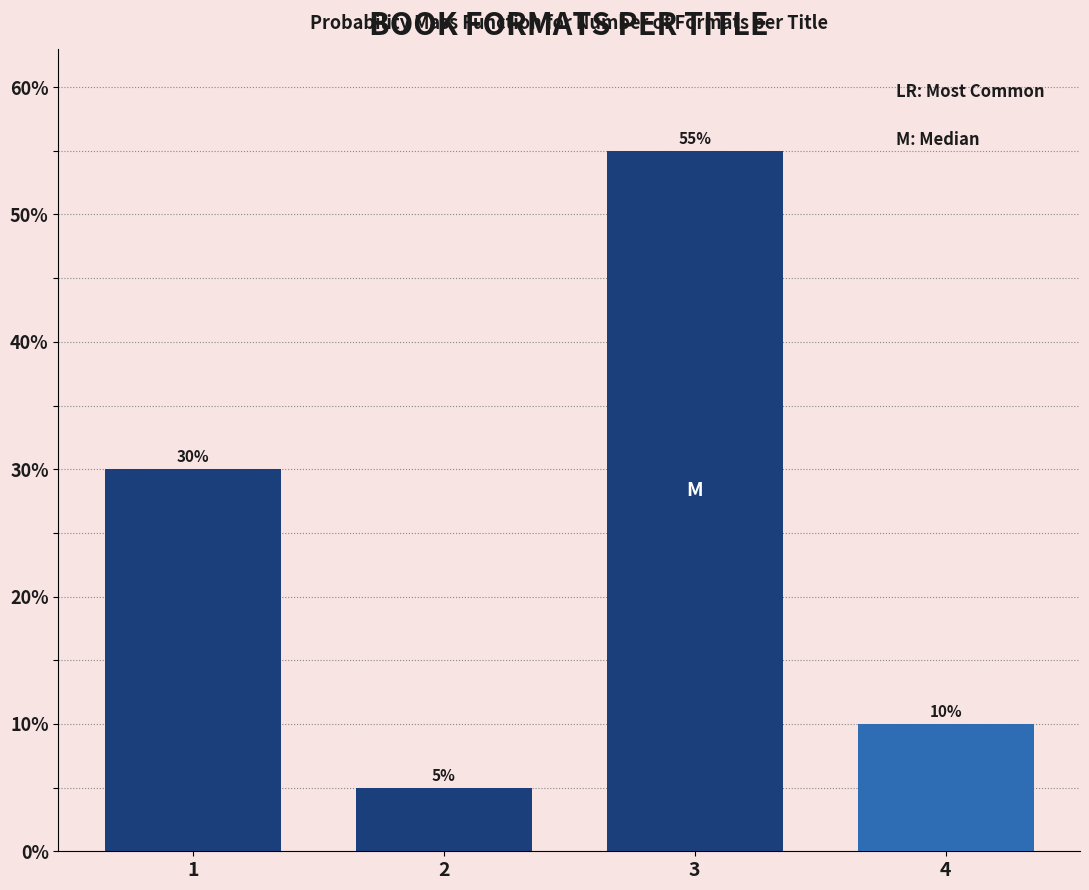

Reading right to left, extract all data points from this chart.

10.0	55.0	5.0	30.0